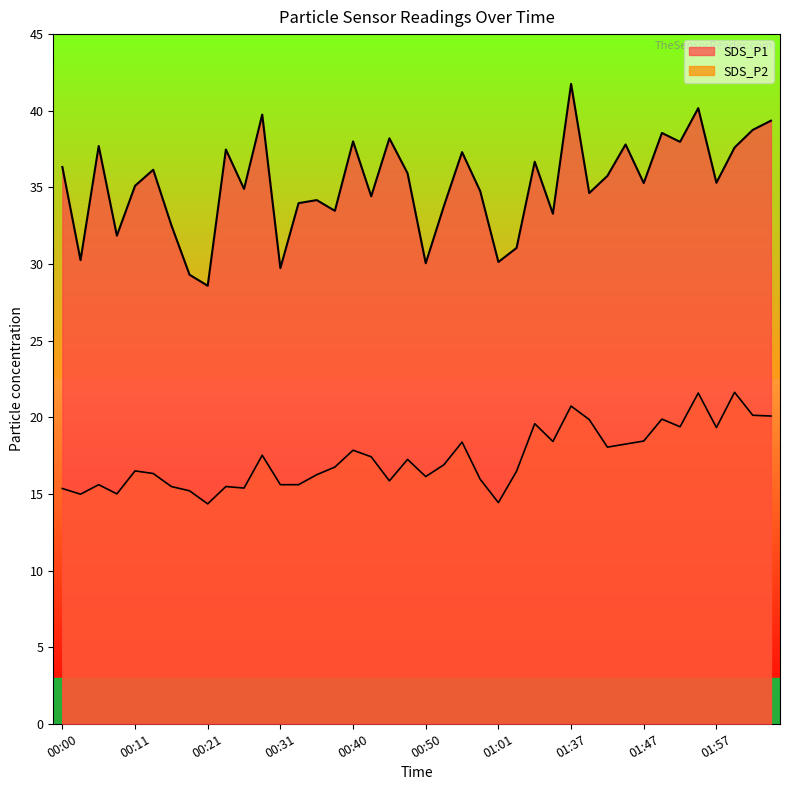

Reading left to right, list all the values displayed in this chart.

SDS_P1: 36.3	30.2	37.7	31.9	35.1	36.1	32.5	29.3	28.6	37.5	34.9	39.8	29.7	34.0	34.2	33.5	38.0	34.4	38.2	35.9	30.1	33.8	37.3	34.8	30.1	31.1	36.7	33.3	41.8	34.6	35.8	37.8	35.3	38.5	38.0	40.2	35.3	37.6	38.8	39.4
SDS_P2: 15.3	15.0	15.6	15.0	16.5	16.3	15.5	15.2	14.3	15.5	15.4	17.5	15.6	15.6	16.2	16.8	17.9	17.4	15.8	17.2	16.1	16.9	18.4	15.9	14.4	16.5	19.6	18.4	20.7	19.9	18.1	18.2	18.4	19.9	19.4	21.6	19.3	21.6	20.1	20.1